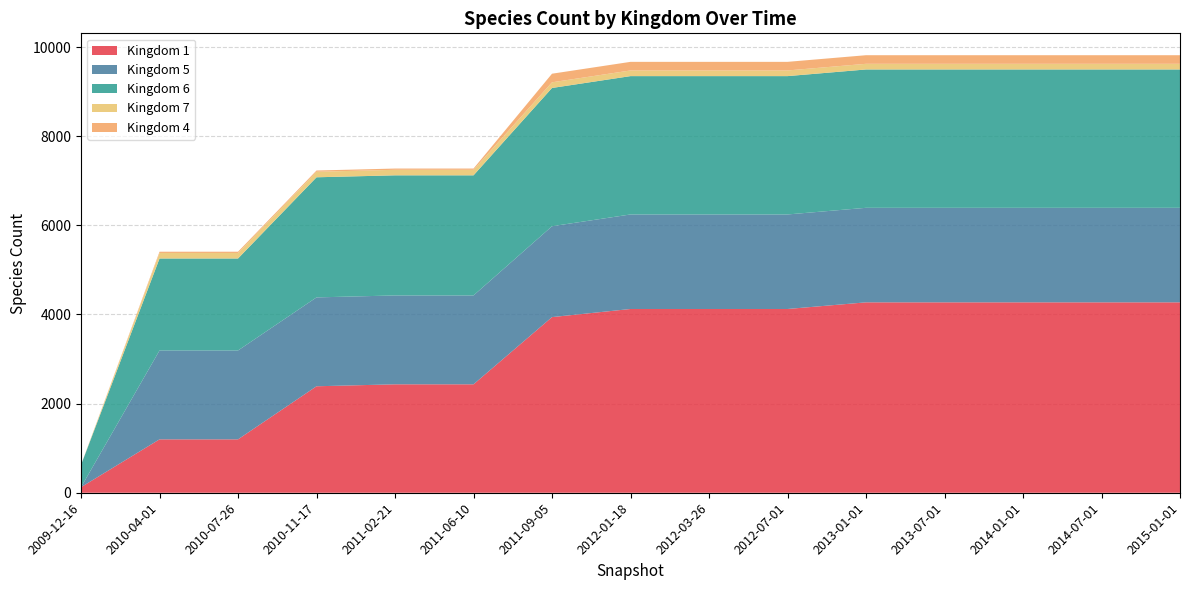

Reading left to right, extract all data points from this chart.

1: 125	1198	1198	2389	2433	2433	3941	4123	4123	4123	4272	4272	4272	4272	4272
5: 0	1994	1994	1994	1994	1994	2039	2121	2121	2121	2121	2121	2121	2121	2121
6: 499	2064	2064	2695	2695	2695	3102	3104	3104	3104	3104	3104	3104	3104	3104
7: 0	124	124	124	124	124	127	127	127	127	127	127	127	127	127
4: 0	28	28	28	28	28	193	193	193	193	193	193	193	193	193